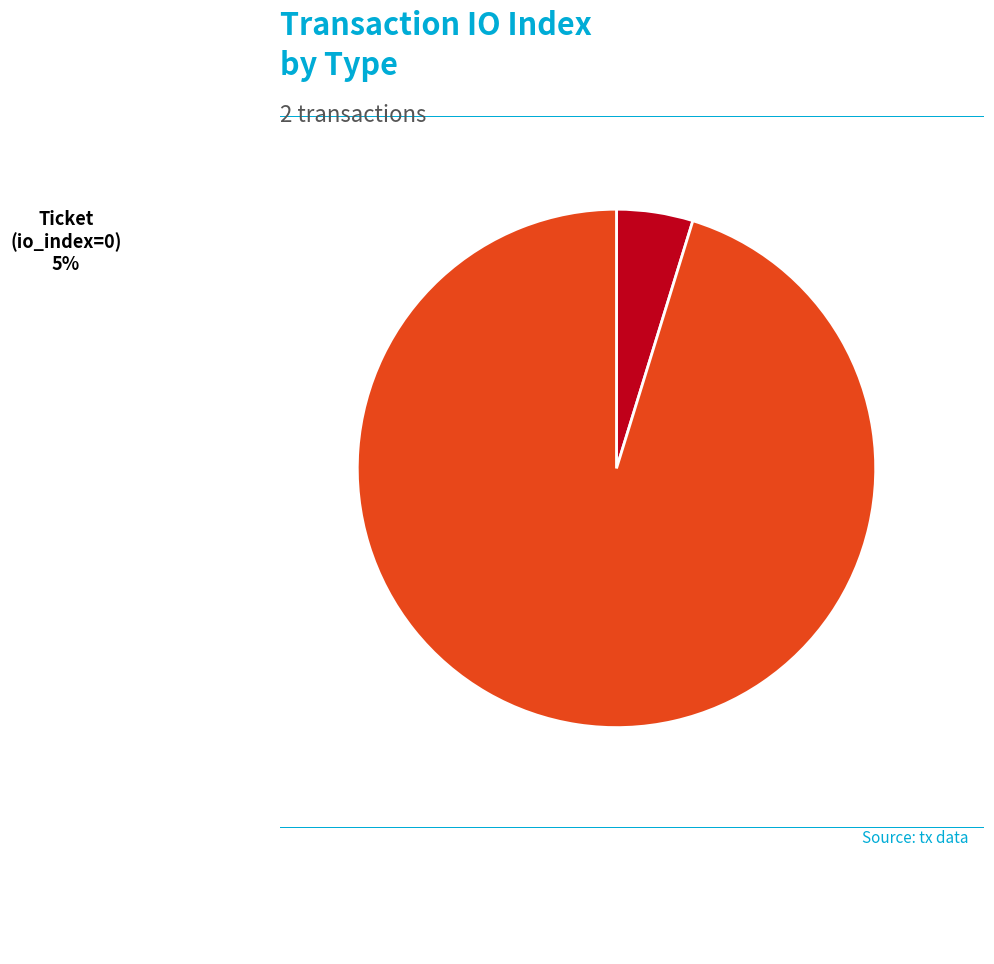

Is there any slice that represents more than half of the pie?

Yes